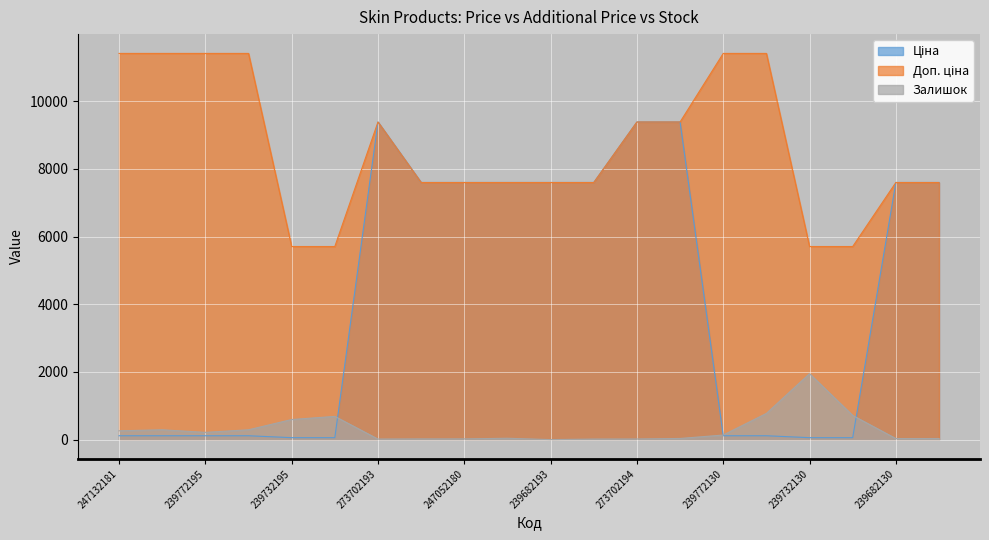

True or false: Залишок has a value of 214.0 at 239772195.

True